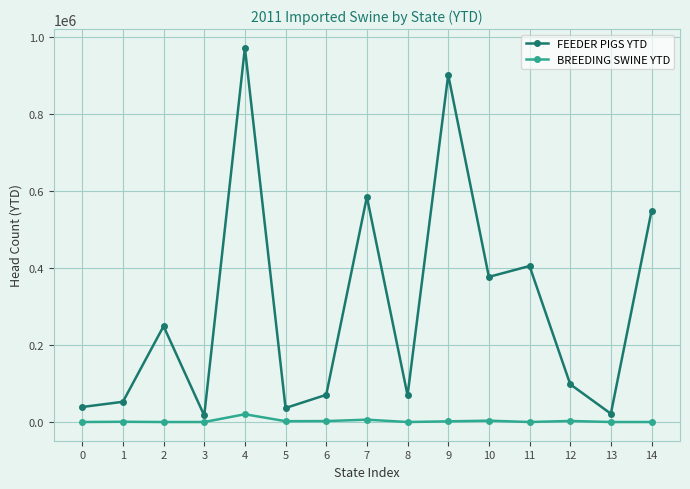

At how many categories does at least one series exceed 336723?

6